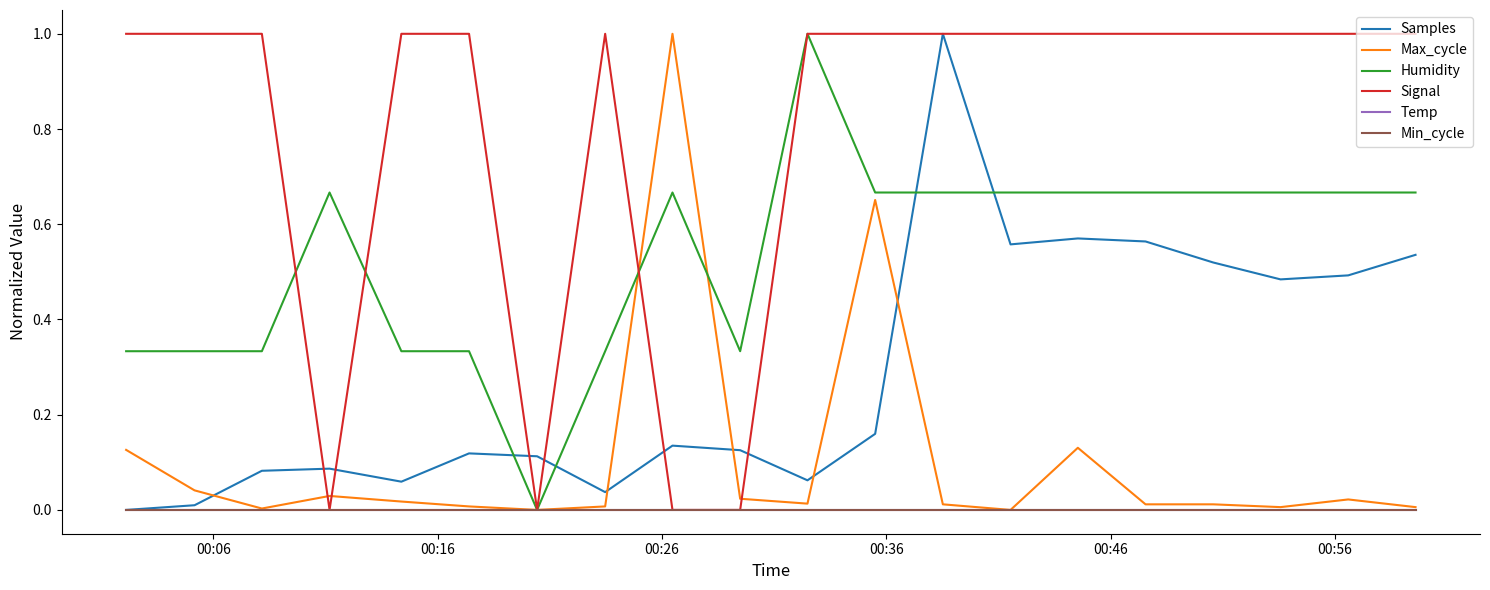

Is this an area chart (filled region under the line)?

No